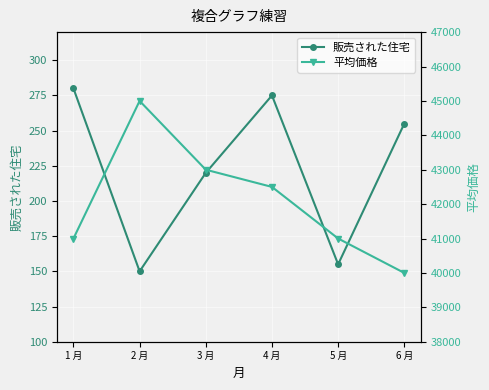

What value does the 平均価格 series have at 2 月, to the nearest 50?

45000